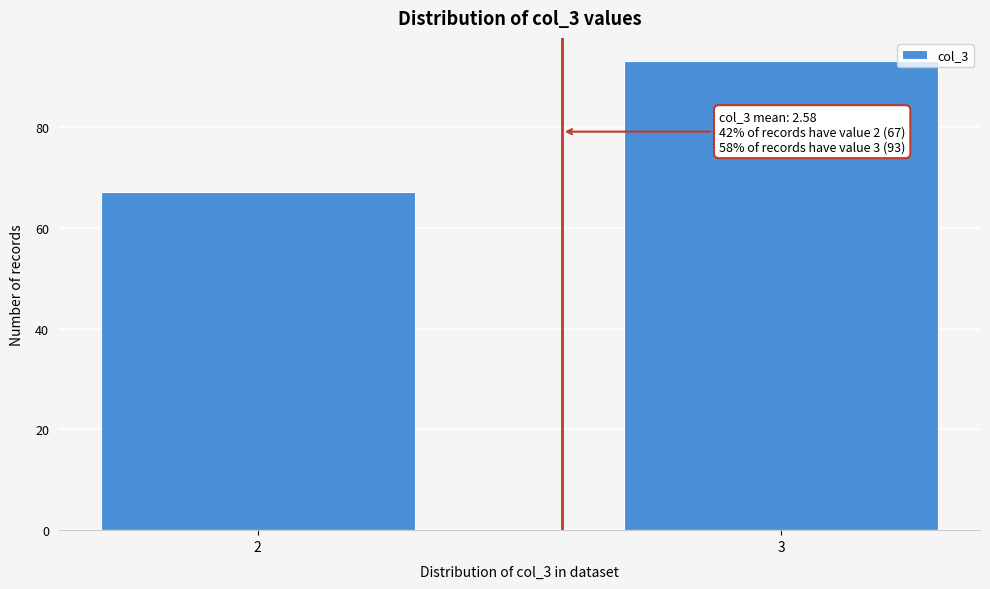

Reading left to right, extract all data points from this chart.

67	93